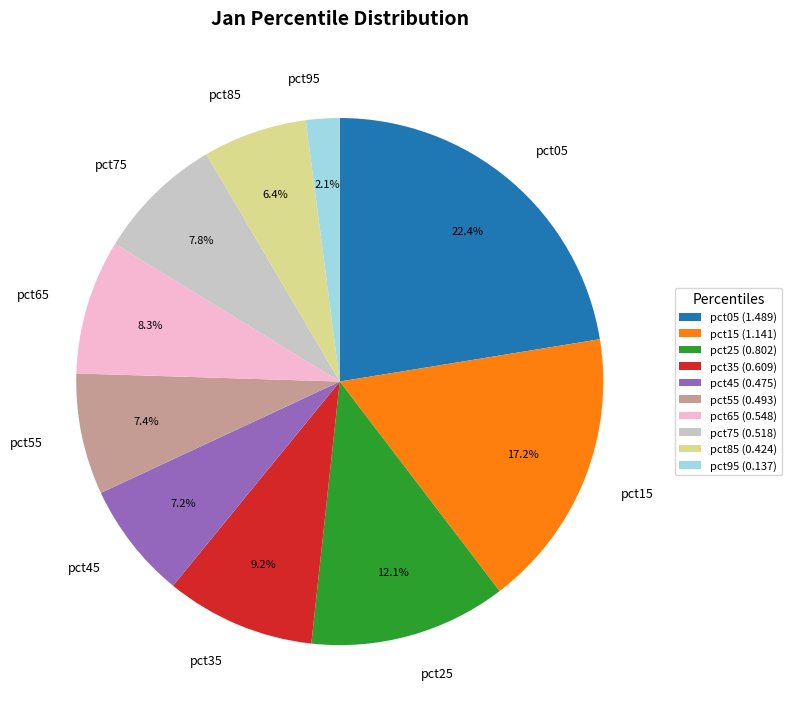

To the nearest percent, what is the average slice percentage?

10%